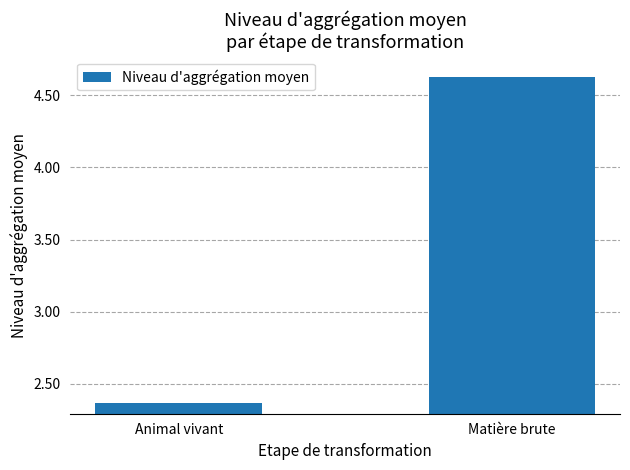

How many data points does each series have?

2